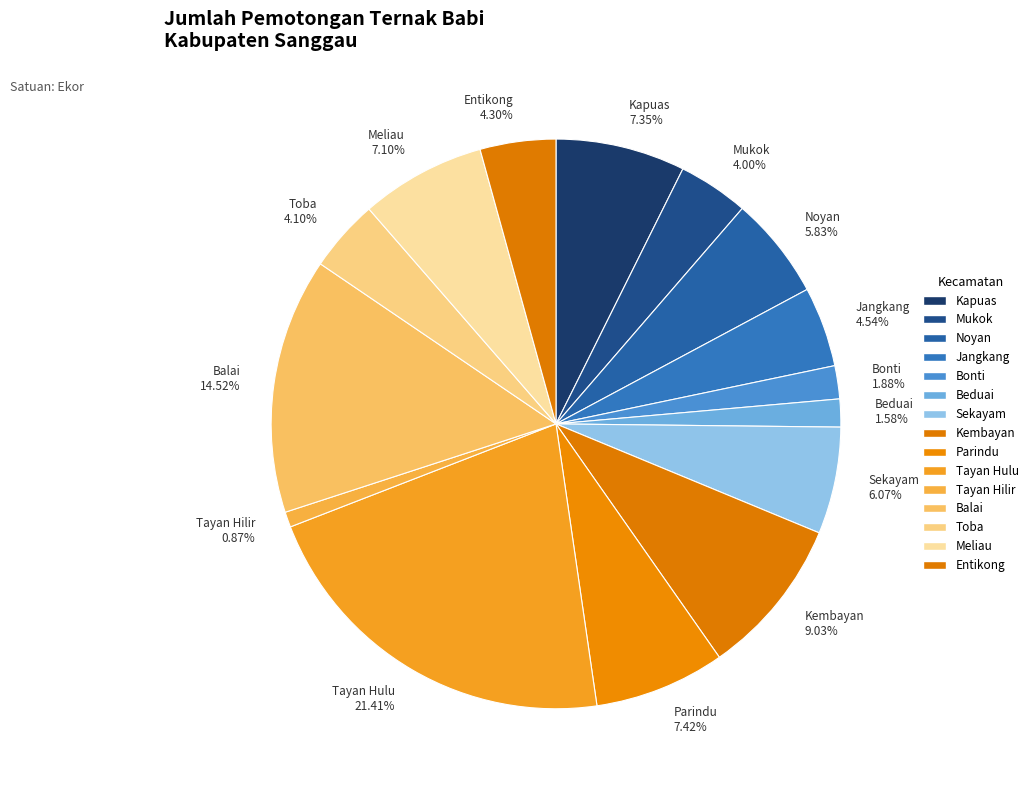

Does any single category account for the majority?

No